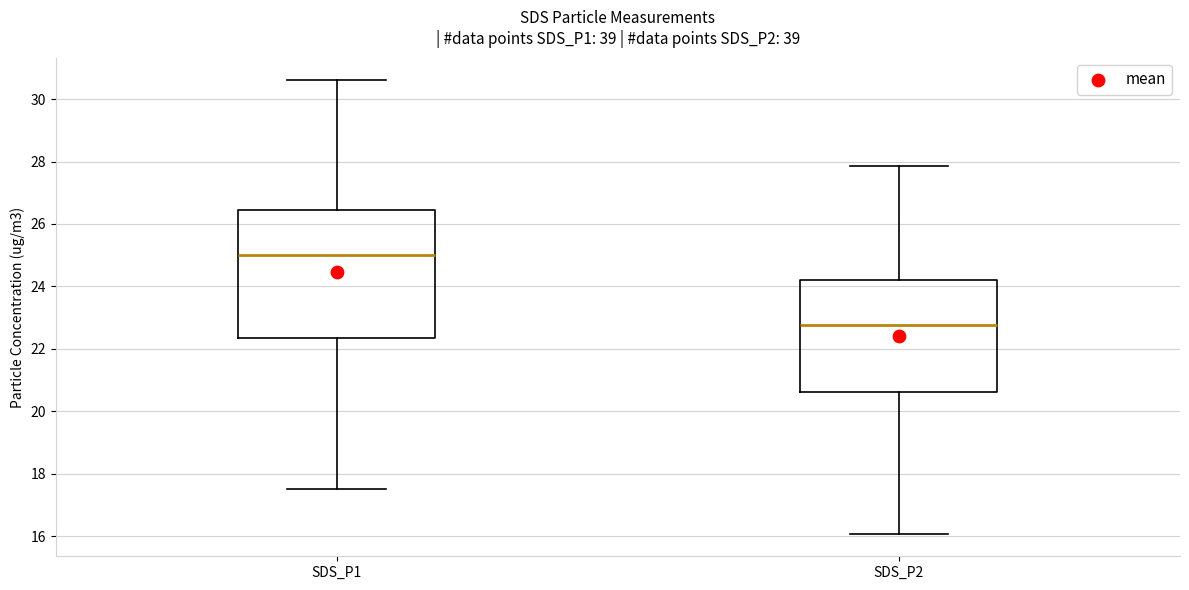

Reading left to right, transcribe this box plot: for each box, give where its median line is, the range the box spans, and where its two whiskers end, as read against the y-axis. The values are not printed on the chart, so give them approximately, as read against the axis.

SDS_P1: median 25.0, box 22.4 to 26.4, whiskers 17.6 to 30.6
SDS_P2: median 22.8, box 20.6 to 24.2, whiskers 16.0 to 27.8